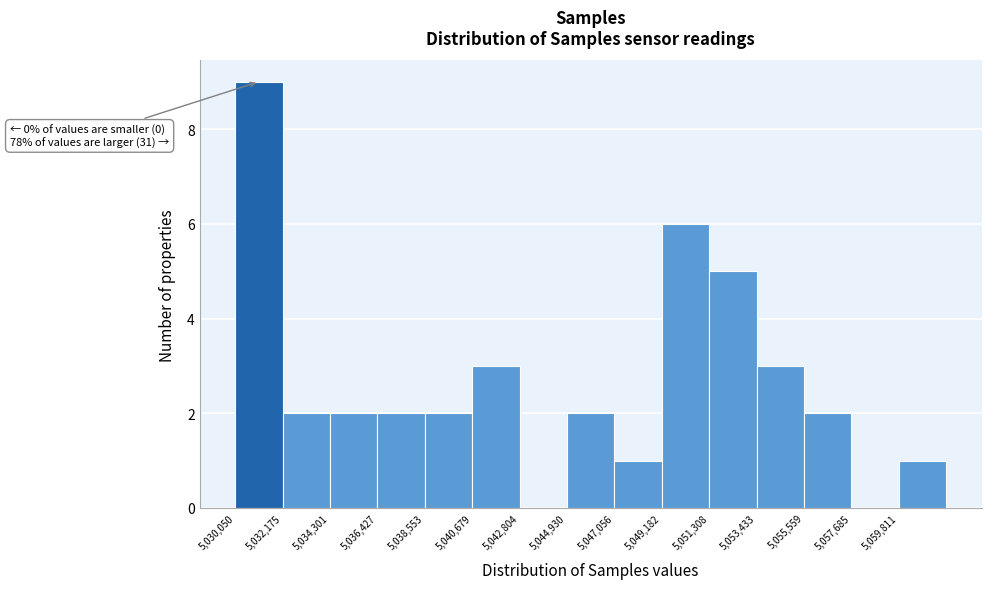

Over which range of the x-axis is the bar tallest?

5030000 to 5032000